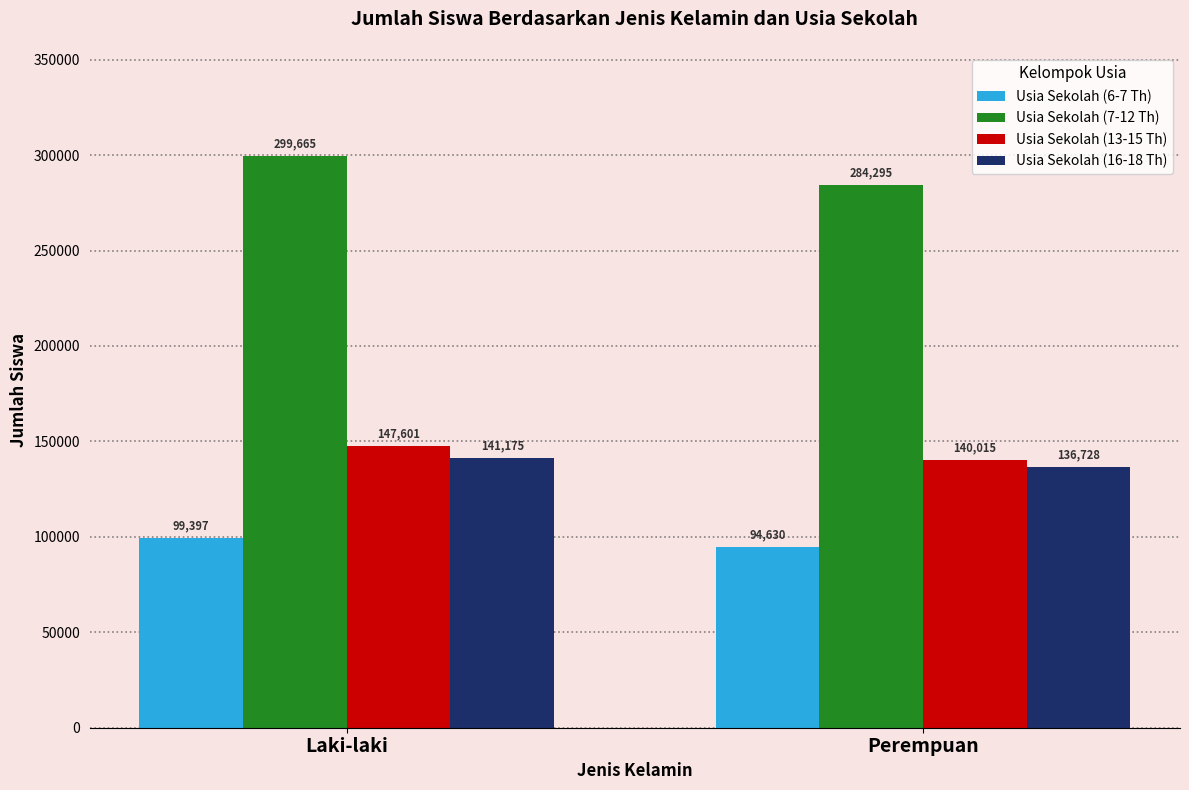

What is the value of the Usia Sekolah (7-12 Th) bar at the 1st from the left?

299665